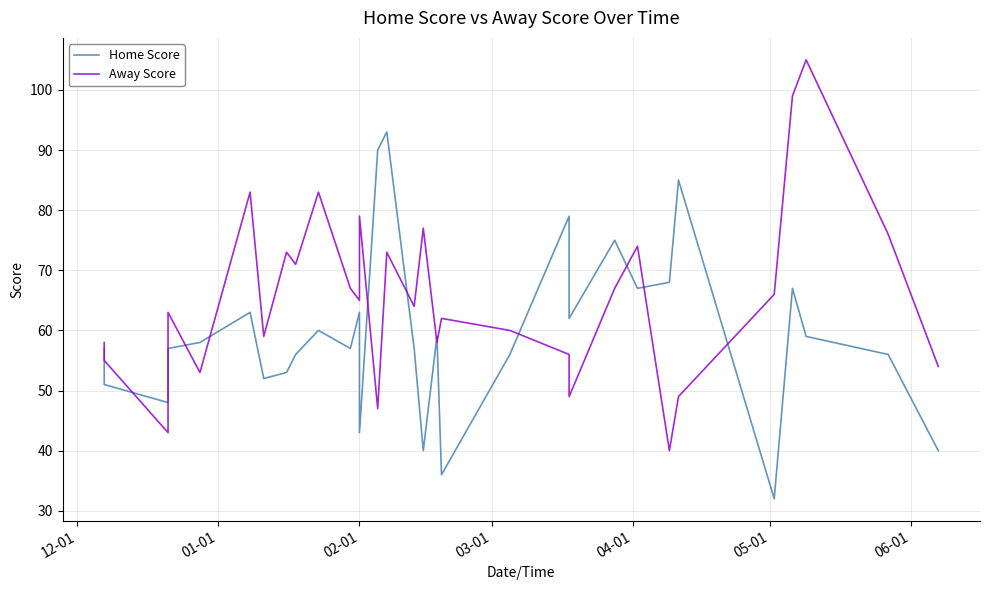

True or false: Home Score has more than 0 points higher than both neighbors.

True